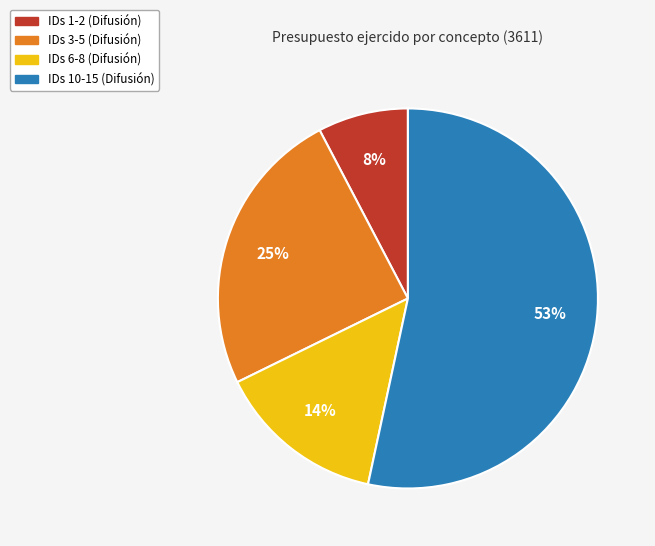

To the nearest percent, what is the average slice percentage?

25%